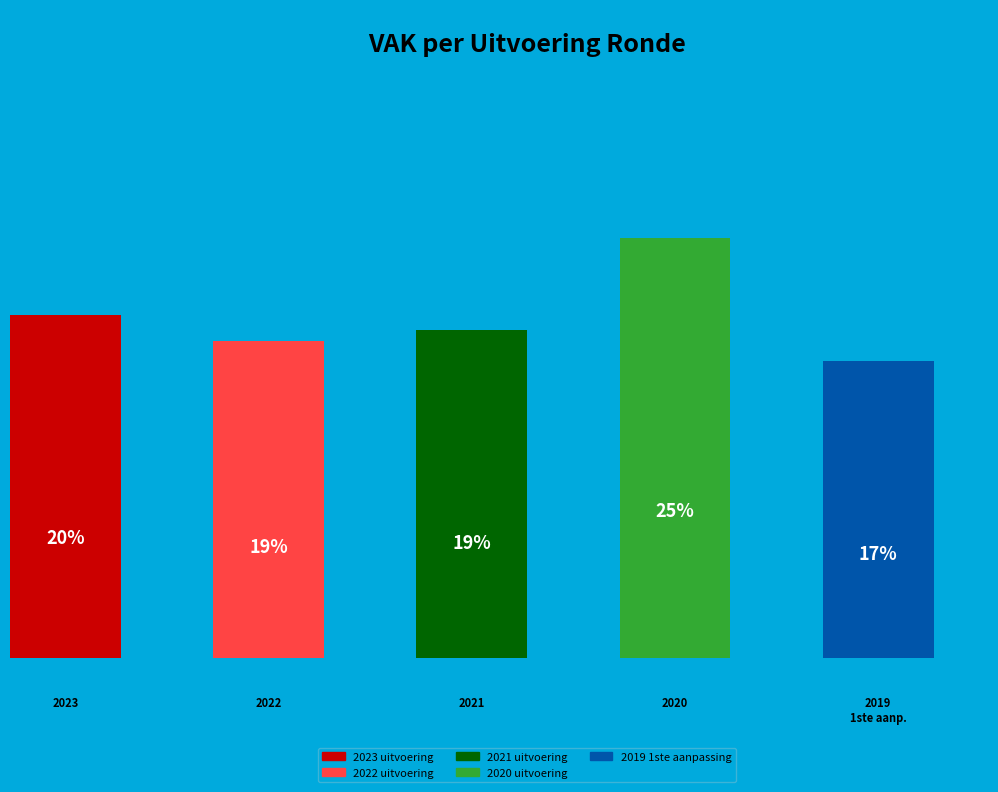

What percentage is the 2021 uitvoering slice, to the nearest percent?

19%